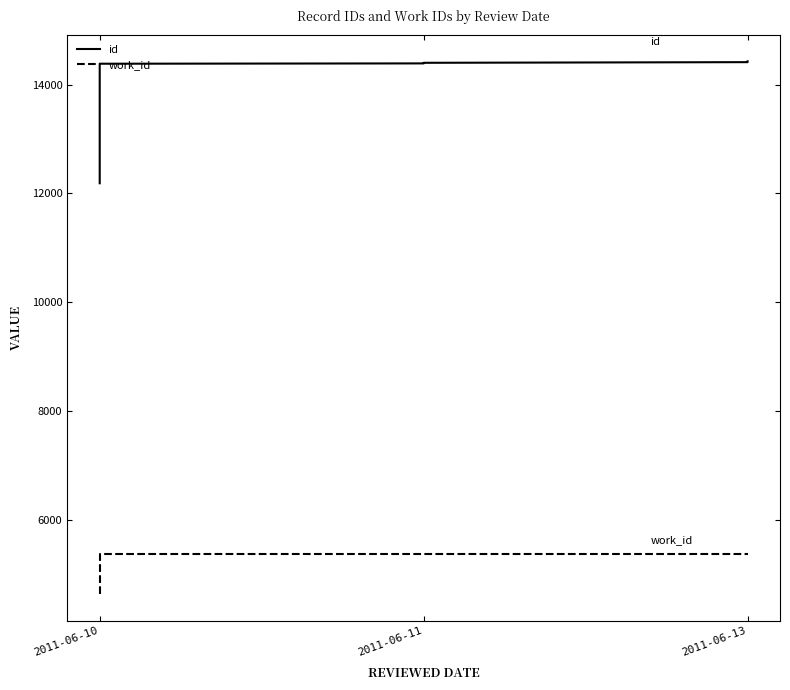

List the series in order of their peak value, highest first.

id, work_id